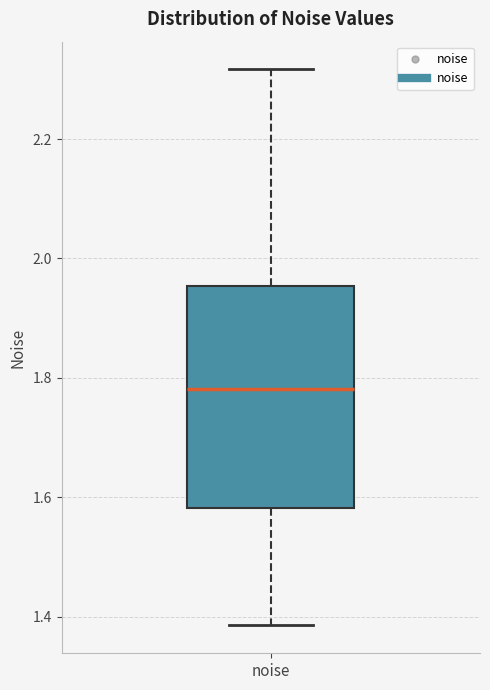

Where does the lower whisker of the box for noise end on the y-axis? The values are not printed on the chart, so give them approximately, as read against the axis.

1.38